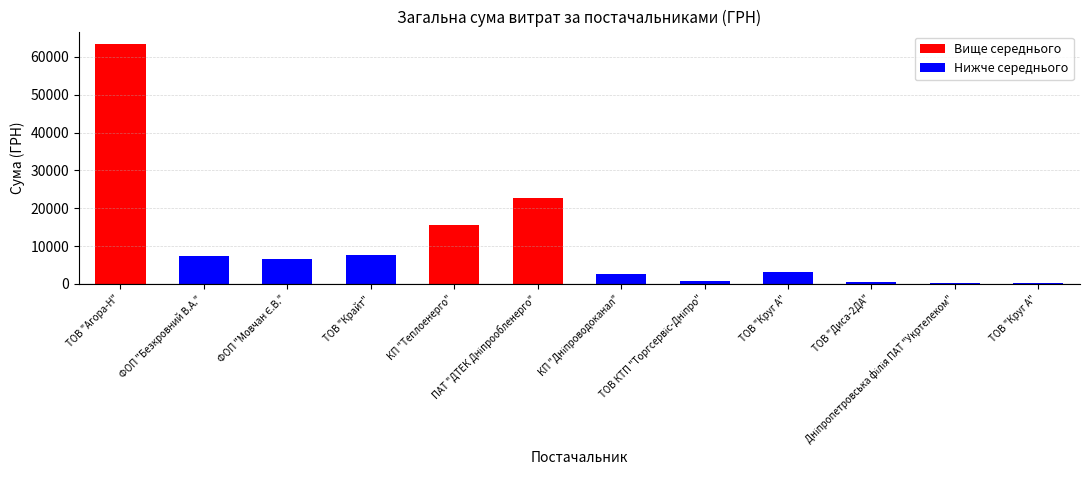

What value does the data have at ТОВ "Круг А"?

270.0